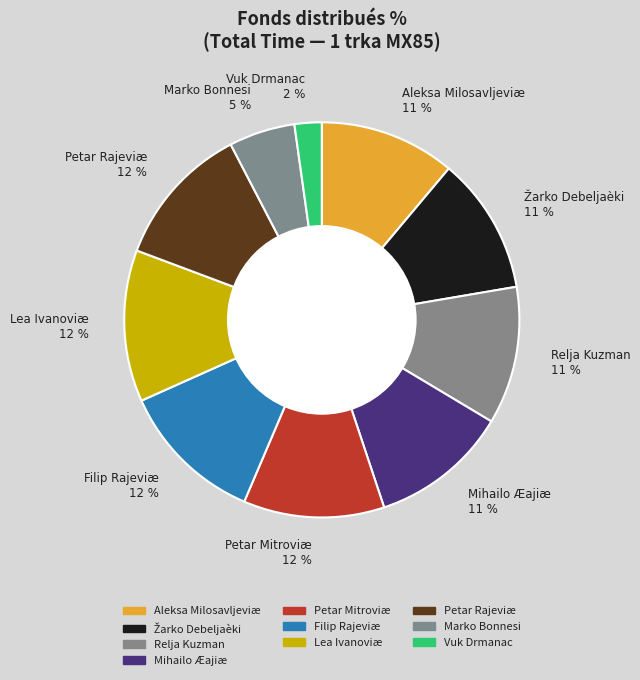

Combined, do Vuk Drmanac 2 % and Aleksa Milosavljeviæ 11 % account for over 50%?

No